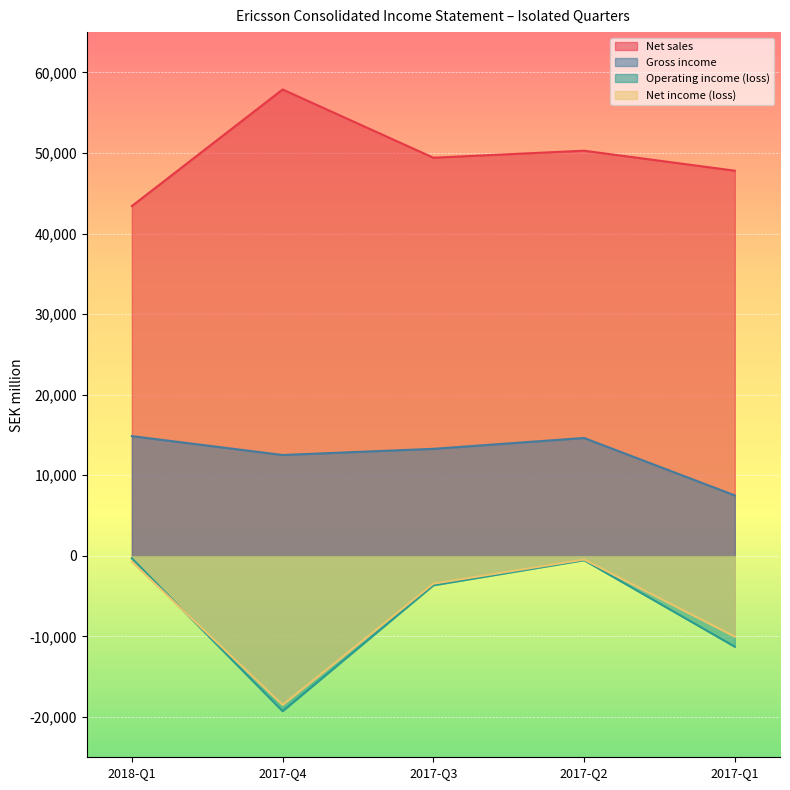

How many interior local peaks does the Net sales series have?

2